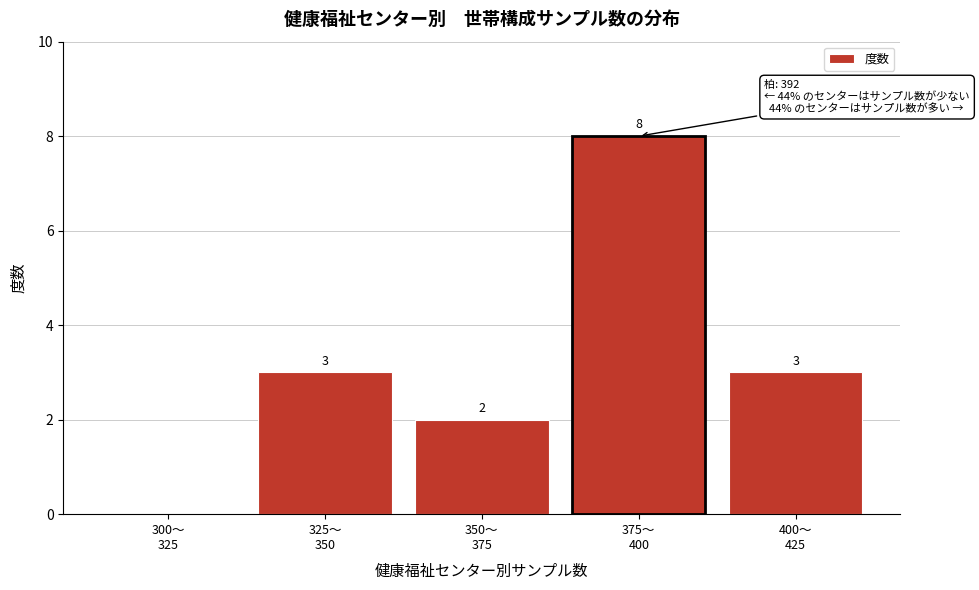

What is the sum of all values?

16